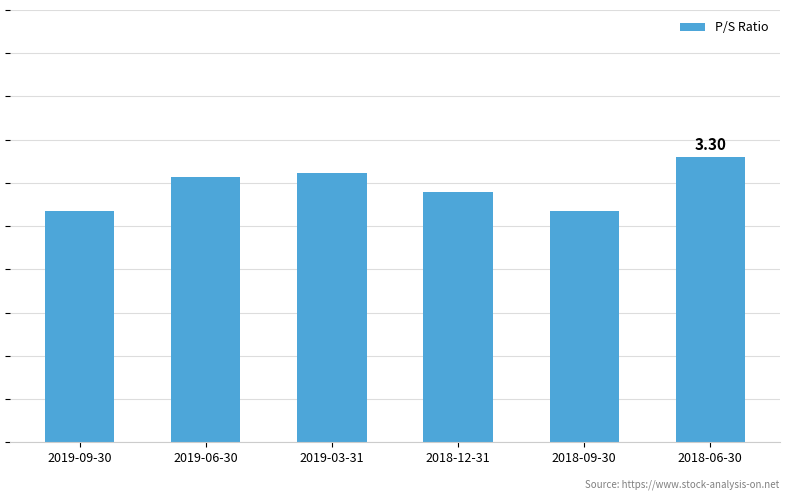

Does the chart contain any negative values?

No